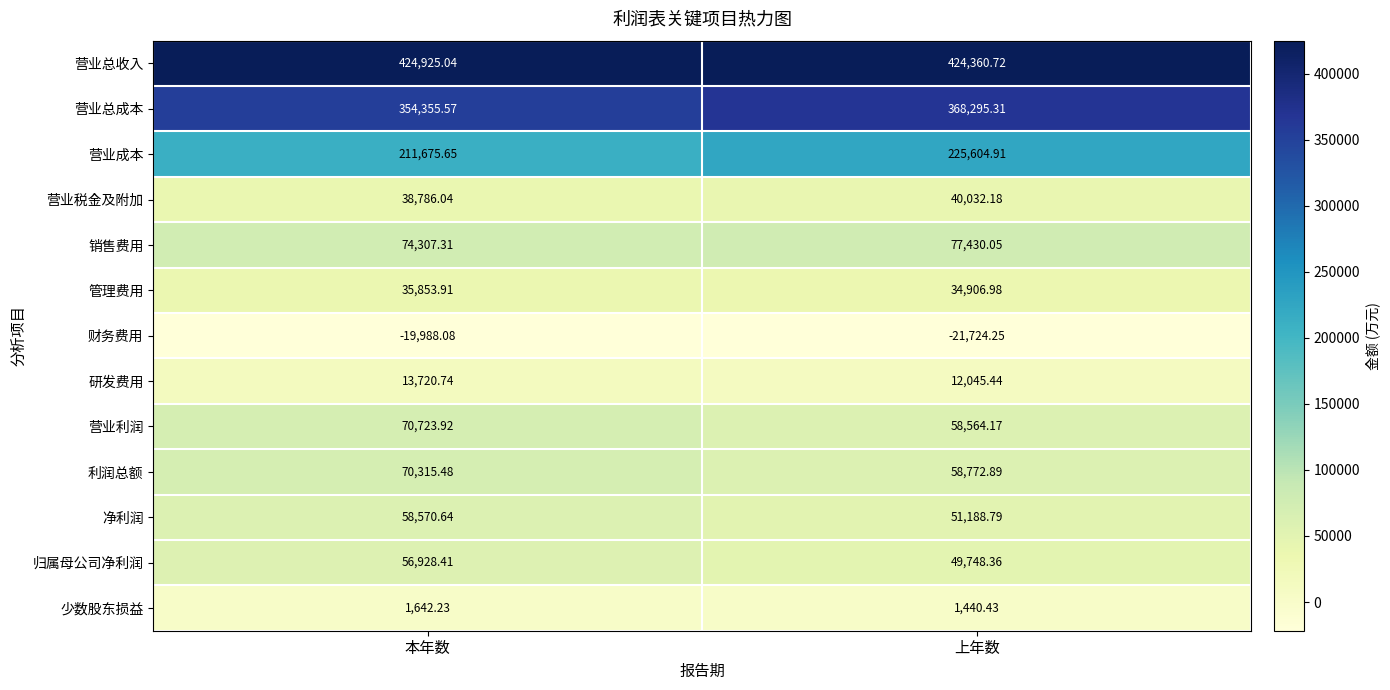

Which series has the largest total across all categories?

营业总收入